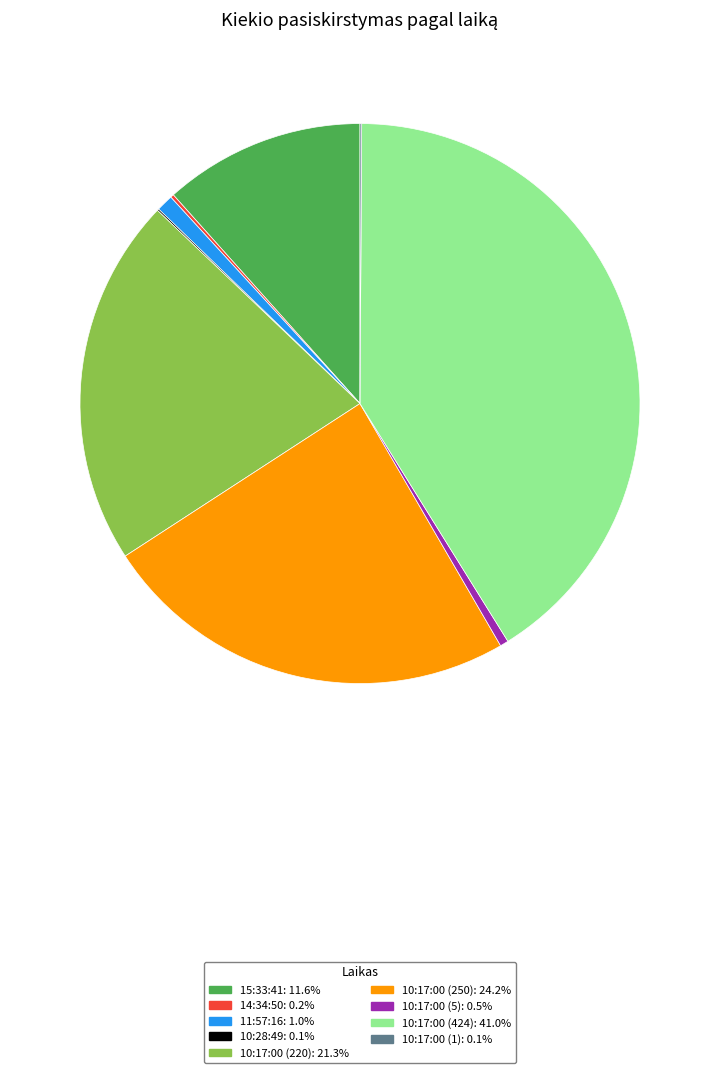

Which has a higher value, 10:17:00 (250) or 10:17:00 (424)?

10:17:00 (424)